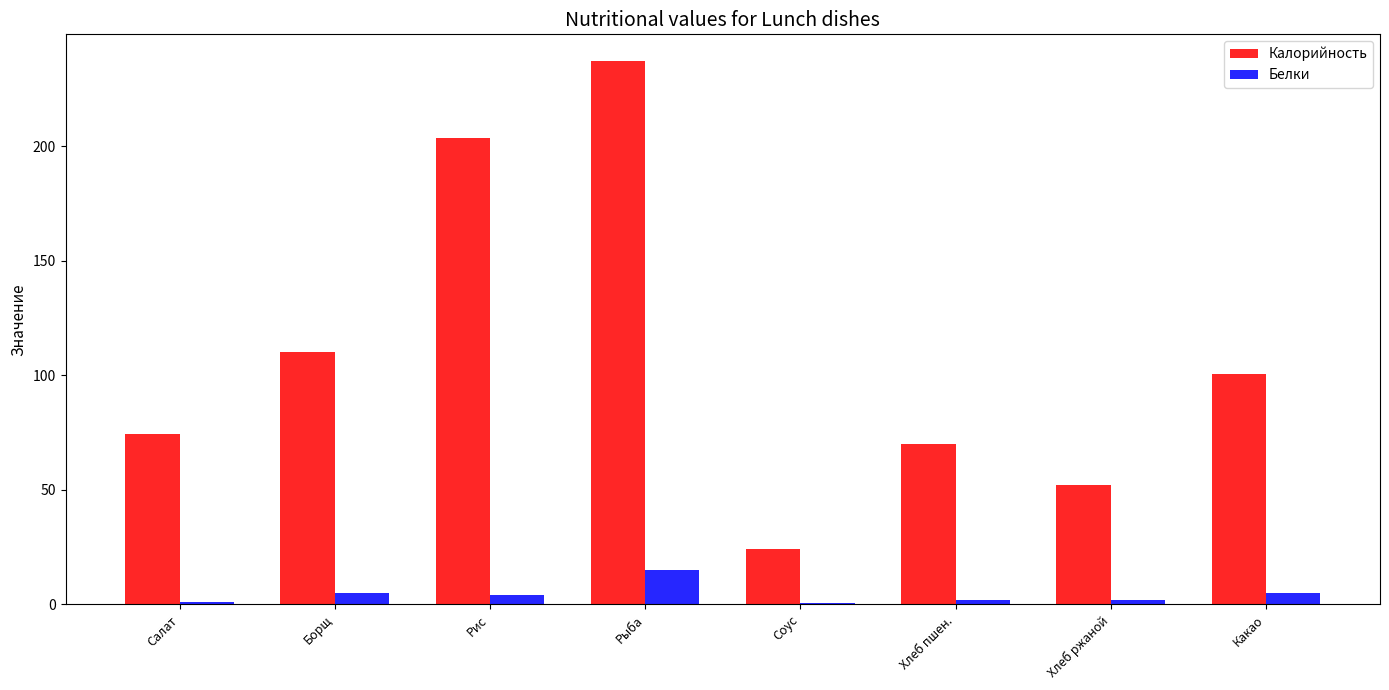

The value of Калорийность at Хлеб пшен. is 70.0. True or false?

True